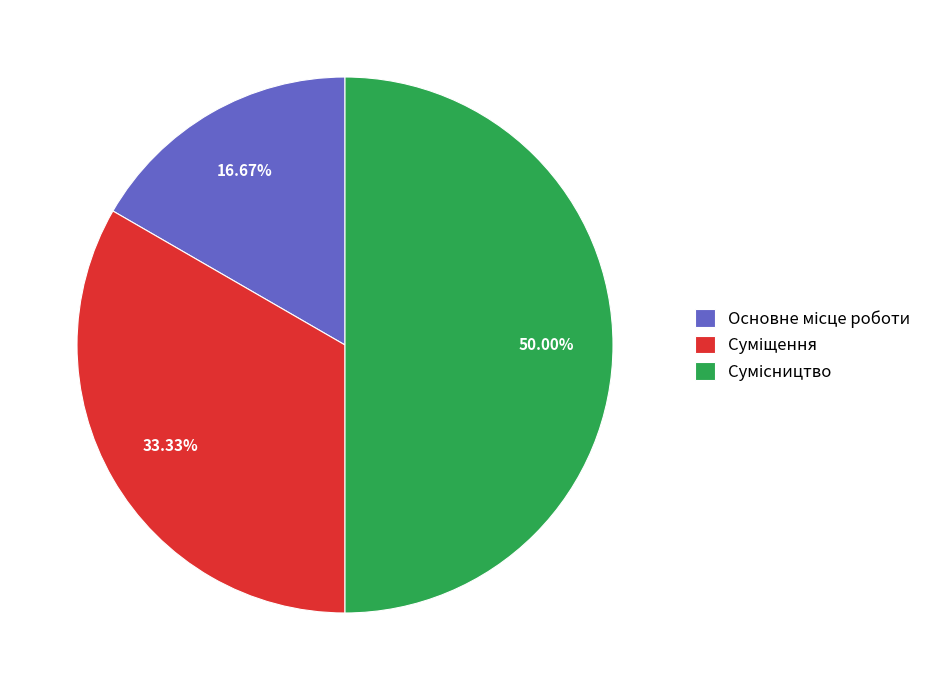

Which category has the biggest portion of the pie?

Сумісництво